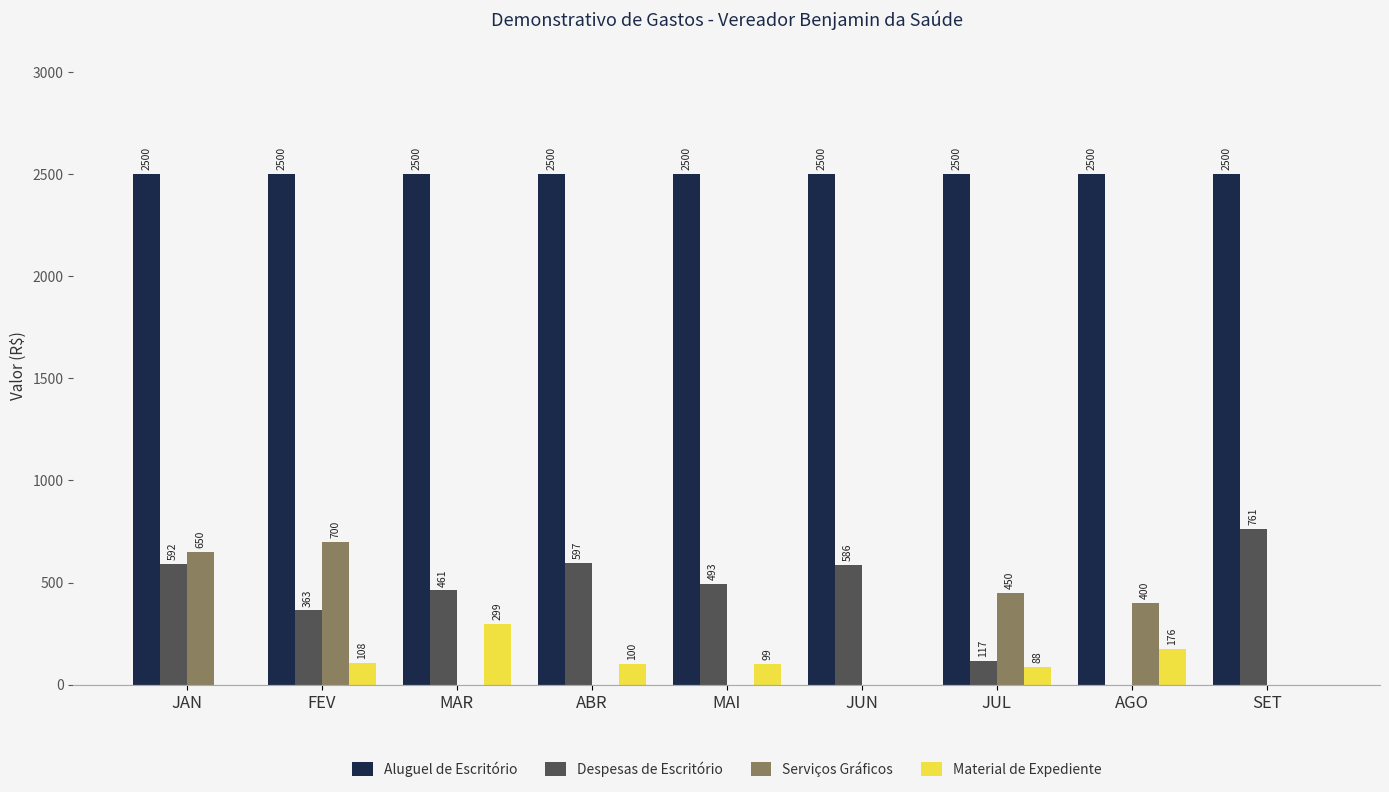

What is the maximum value for Aluguel de Escritório?

2500.0